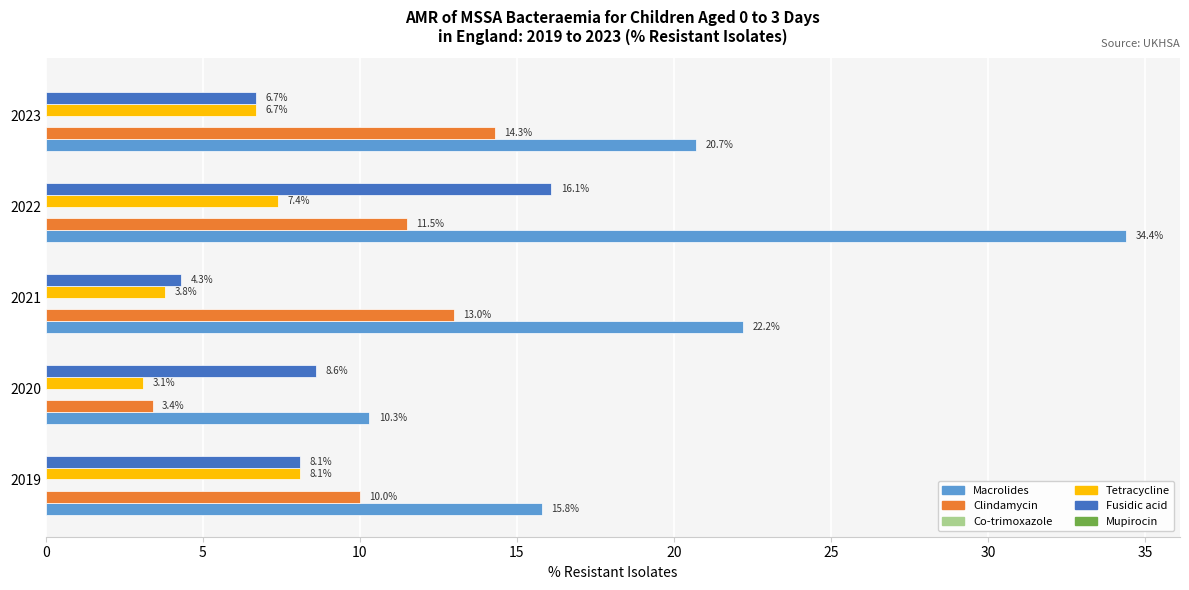

Which series has the largest total across all categories?

Macrolides